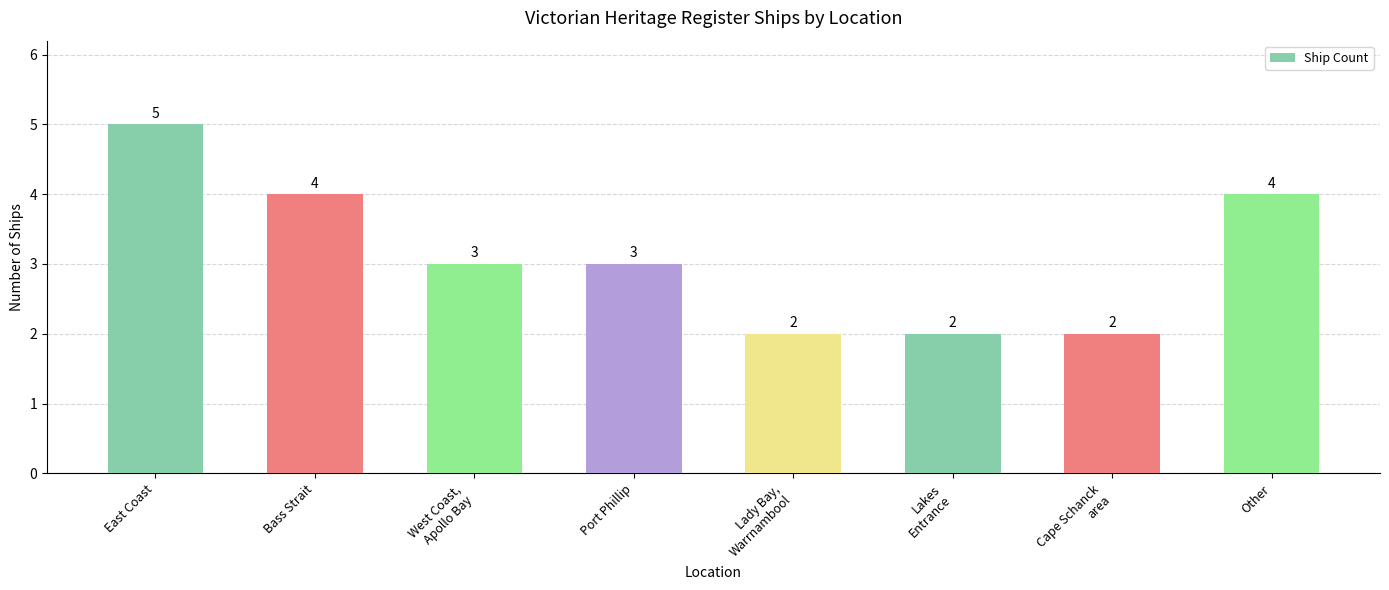

Approximately how many times larger is the value at East Coast compared to Bass Strait?

1.2